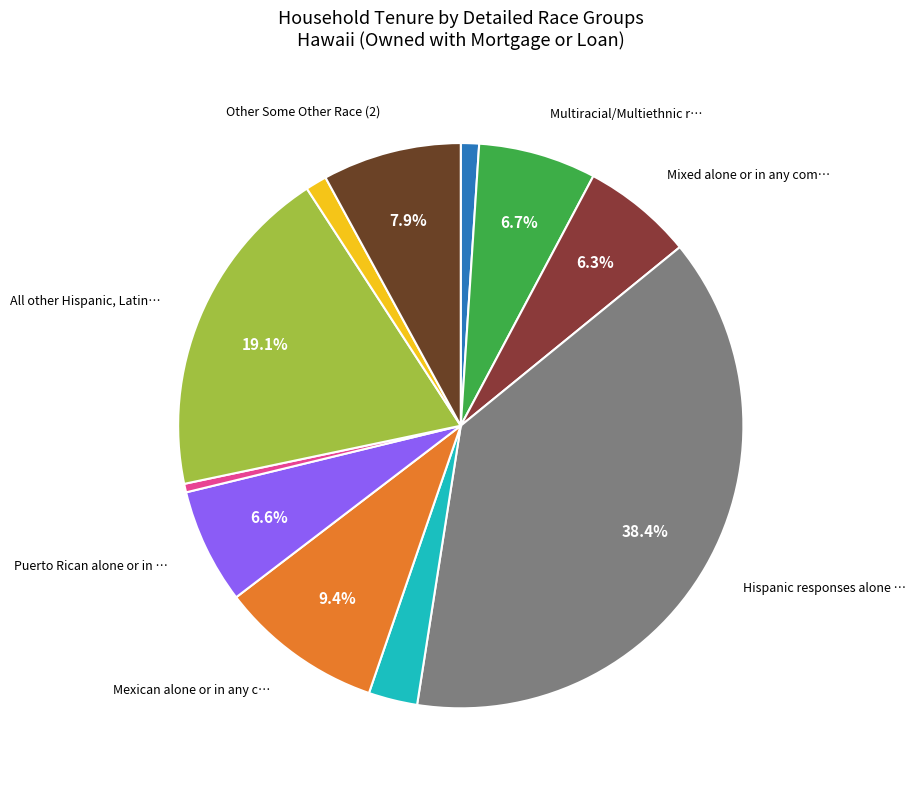

How many slices are in this pie chart?

11